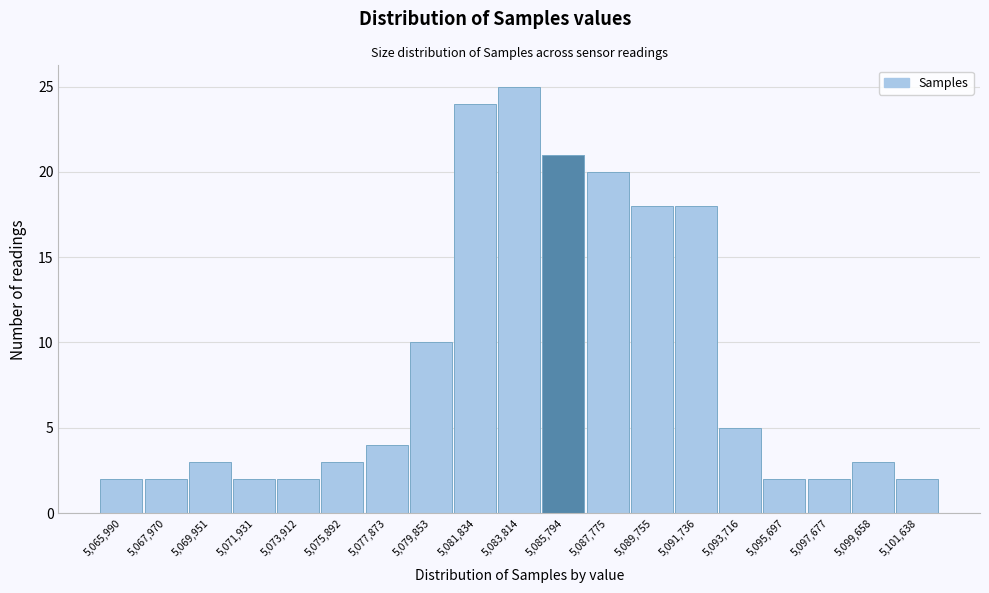

Reading left to right, list every bar in this chart as the range it spans on the x-axis followed by its height. Neither the bar edges nor the heights are printed on the chart, so give them approximately, as read against the axes.

5065000 to 5067000: 2
5067000 to 5069000: 2
5069000 to 5071000: 3
5071000 to 5073000: 2
5073000 to 5075000: 2
5075000 to 5076800: 3
5076800 to 5078800: 4
5078800 to 5080800: 10
5080800 to 5082800: 24
5082800 to 5084800: 25
5084800 to 5086800: 21
5086800 to 5088800: 20
5088800 to 5090800: 18
5090800 to 5092800: 18
5092800 to 5094800: 5
5094800 to 5096600: 2
5096600 to 5098600: 2
5098600 to 5100600: 3
5100600 to 5102600: 2